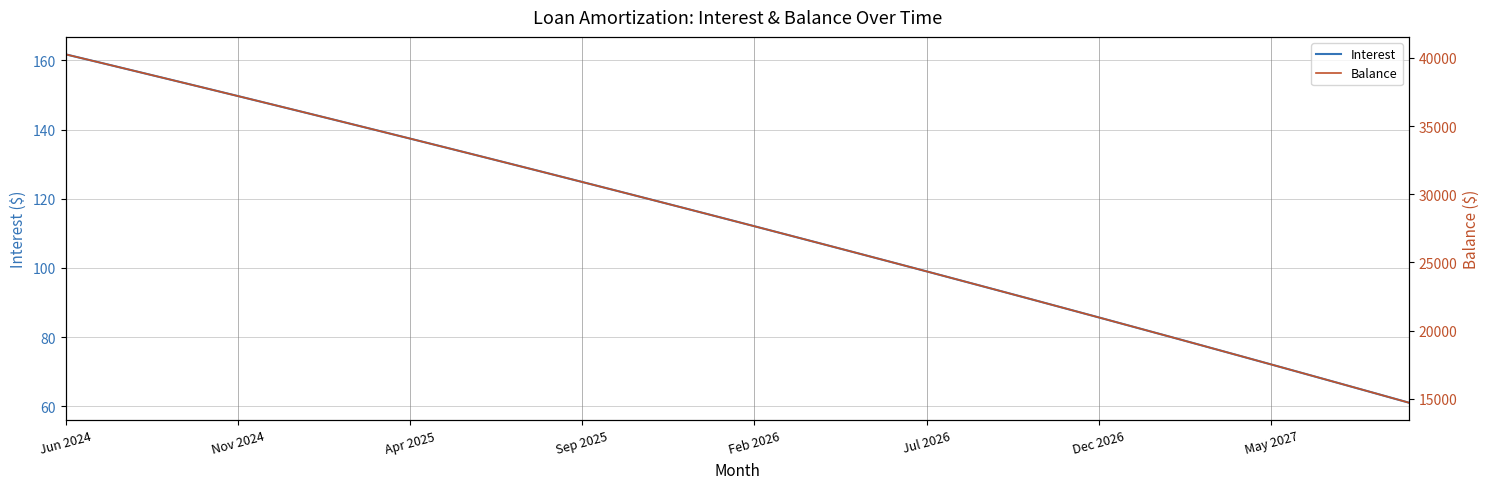

The value of Balance at 18 is 28961.0. True or false?

True